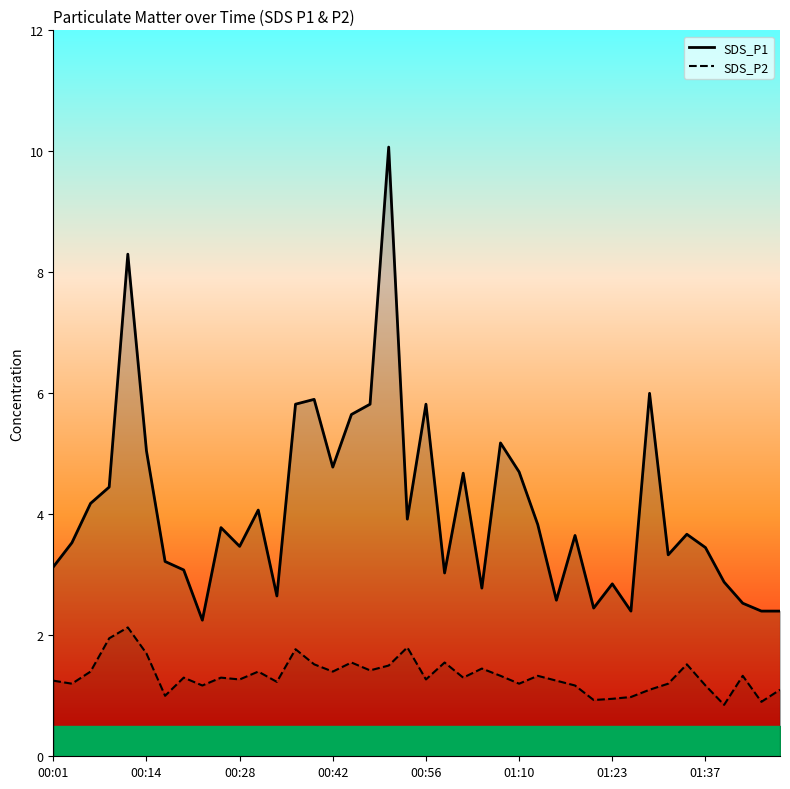

At which category is the sum across all series the highest?

18